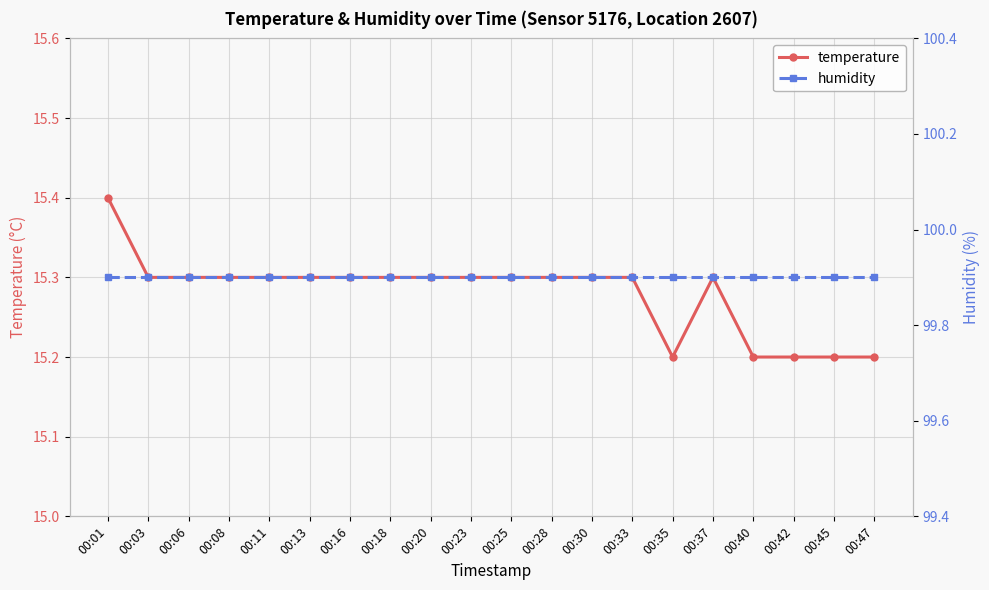

Is the value of humidity at 00:08 greater than the value of temperature at 00:40?

Yes